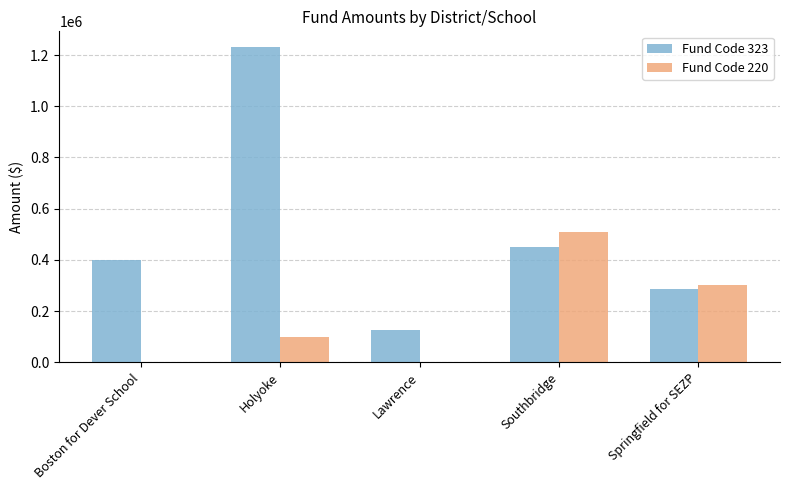

How many distinct data groups are displayed?

2